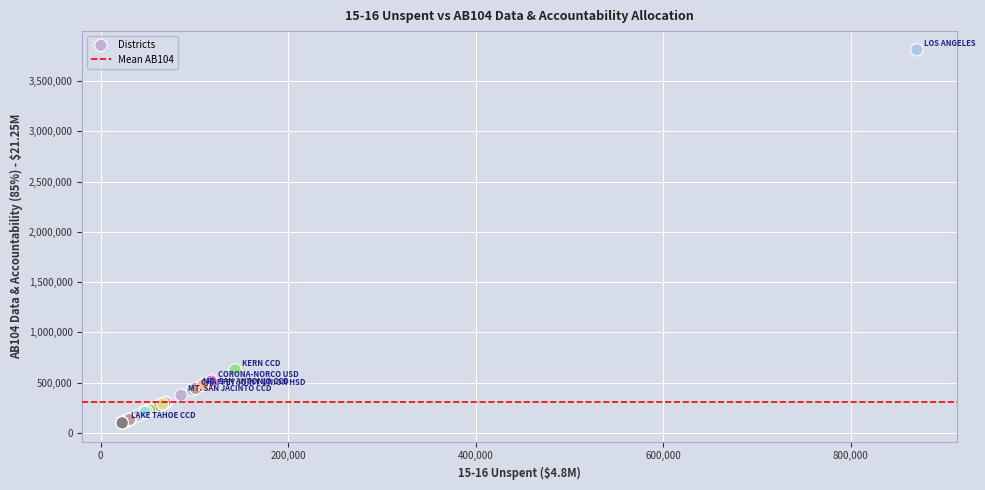

What Y value in the scatter plot is closest to 1955346?

627952